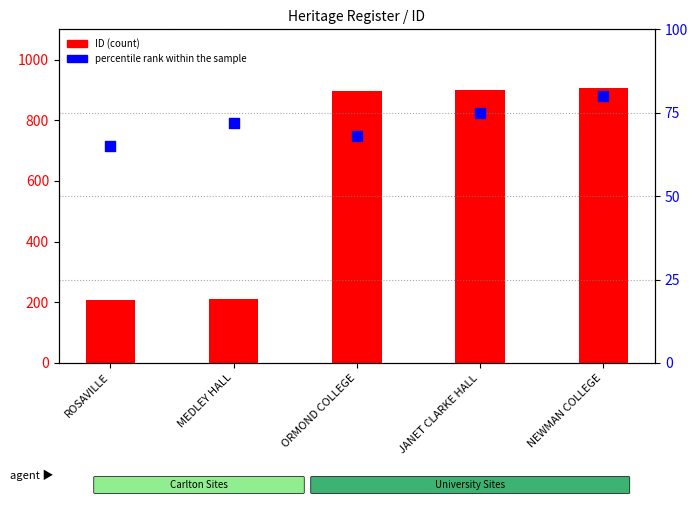

Which series reaches the minimum Y coordinate?

percentile rank within the sample